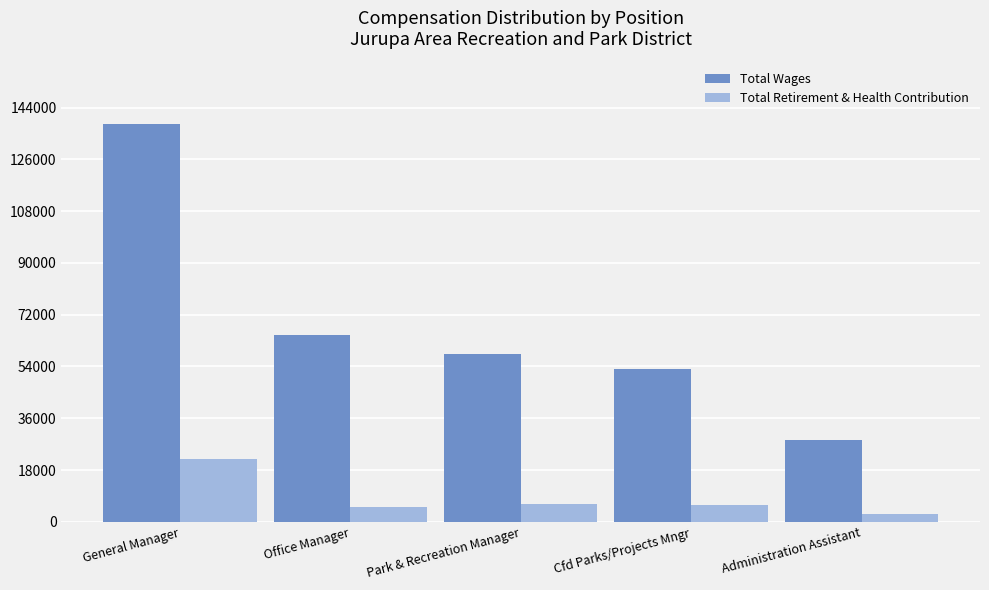

What value does the Total Wages series have at General Manager?

138220